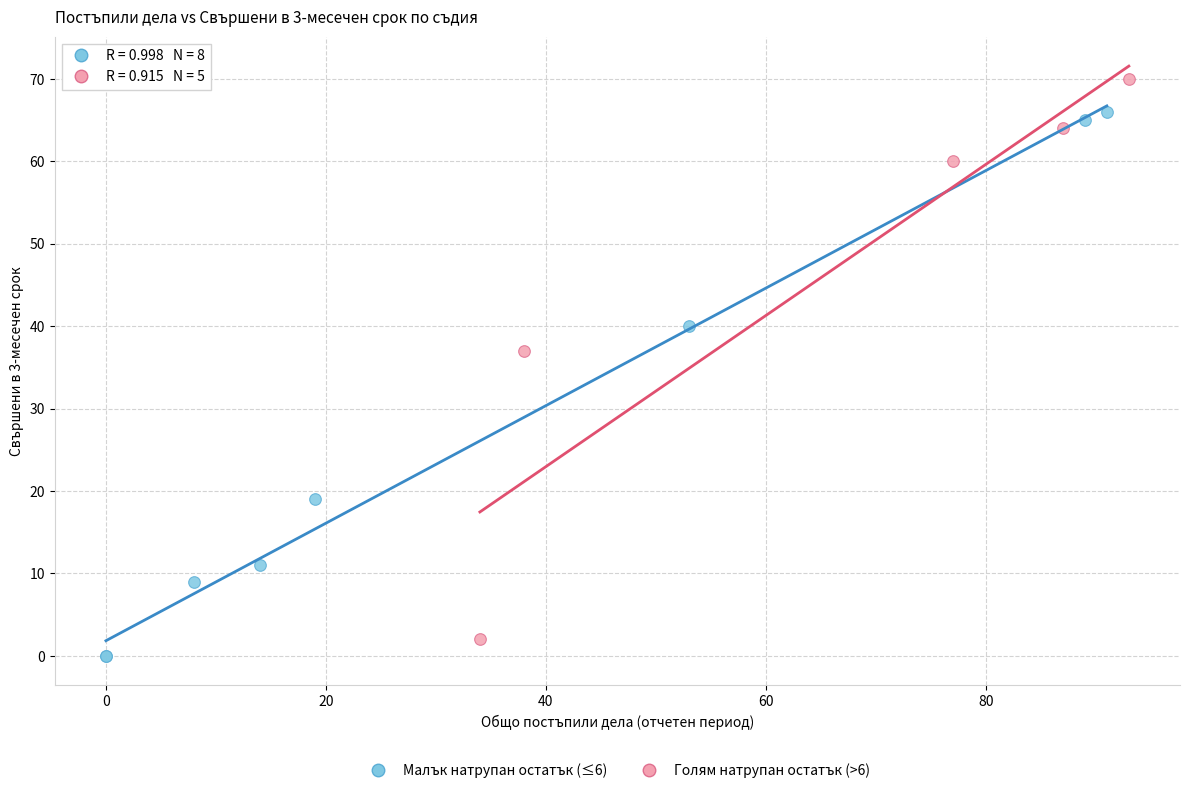

Which series contains the highest Y value?

Голям натрупан остатък (>6)